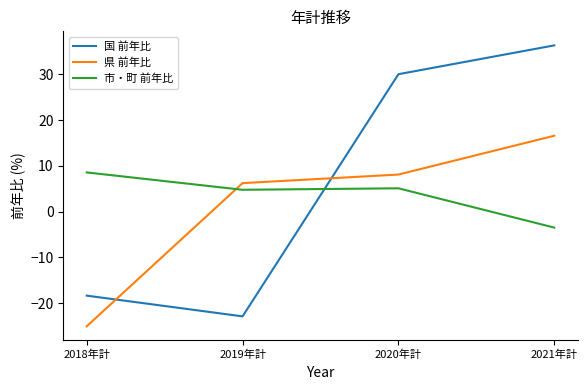

What is the sum of the 県 前年比 values at 2020年計 and 2018年計?

-16.9